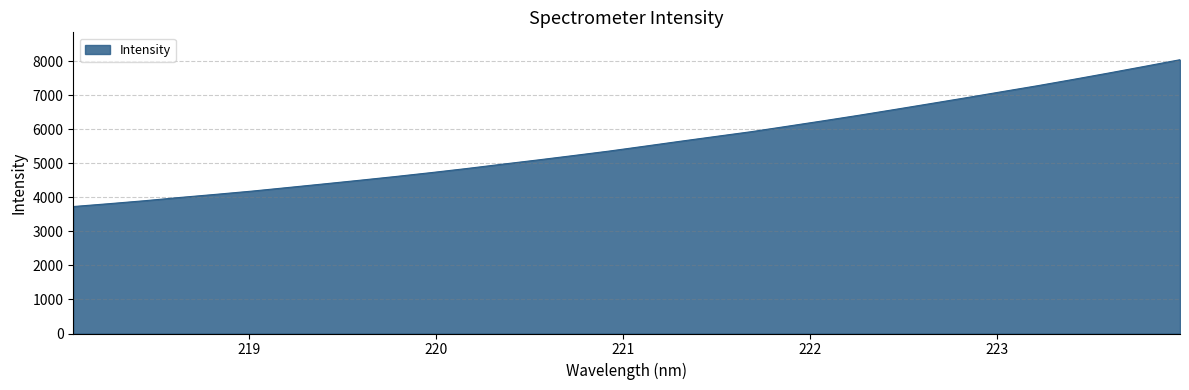

Does the chart display data point markers on the line(s)?

No